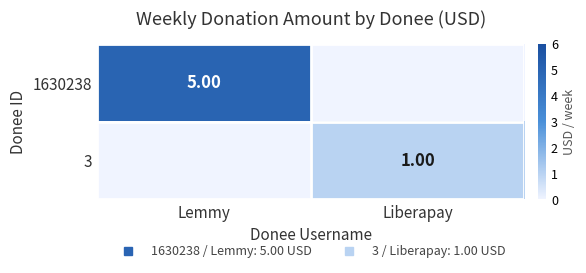

List the series in order of their peak value, highest first.

1630238, 3